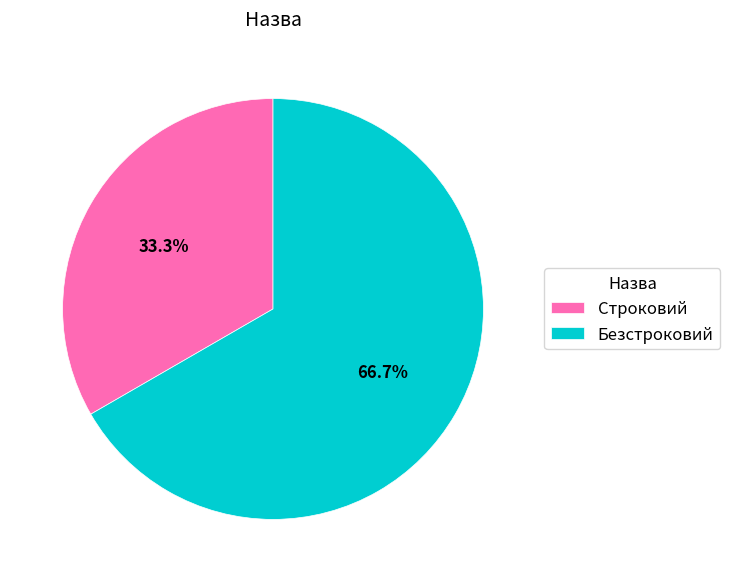

True or false: Безстроковий accounts for 67% of the total.

True